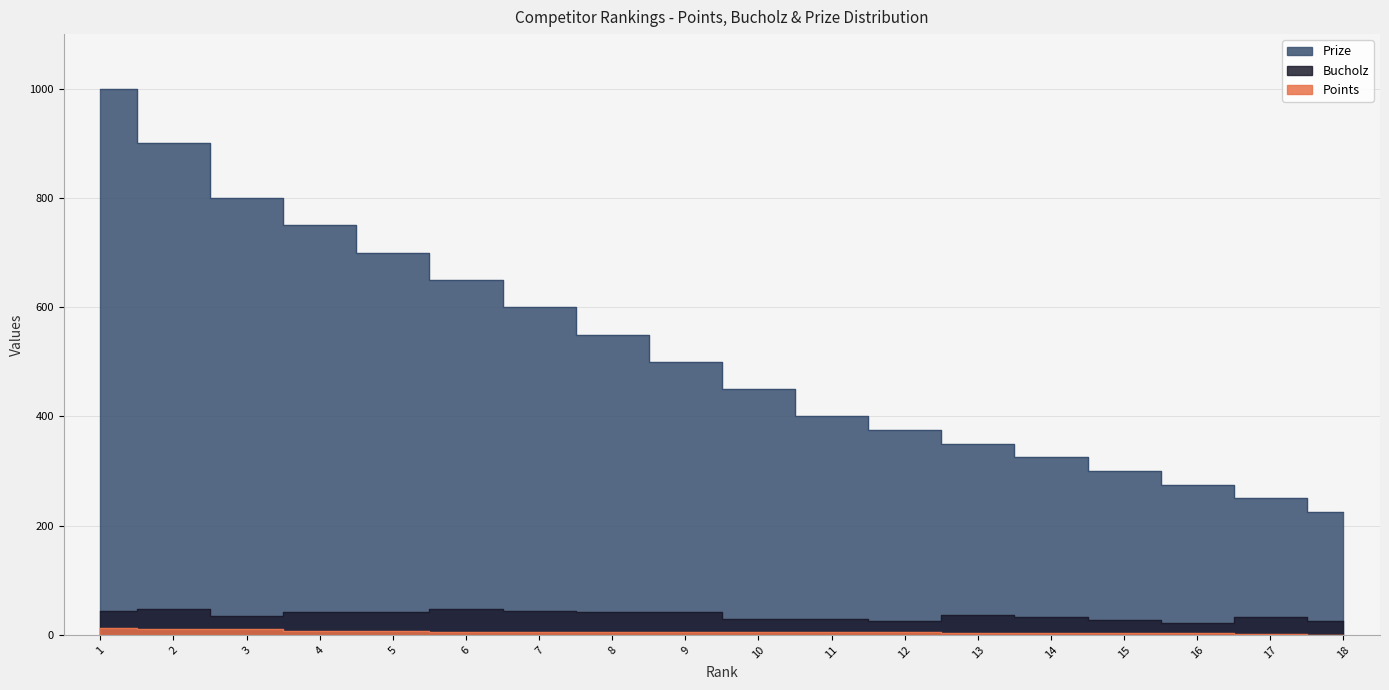

True or false: Points and Bucholz intersect in this chart.

False